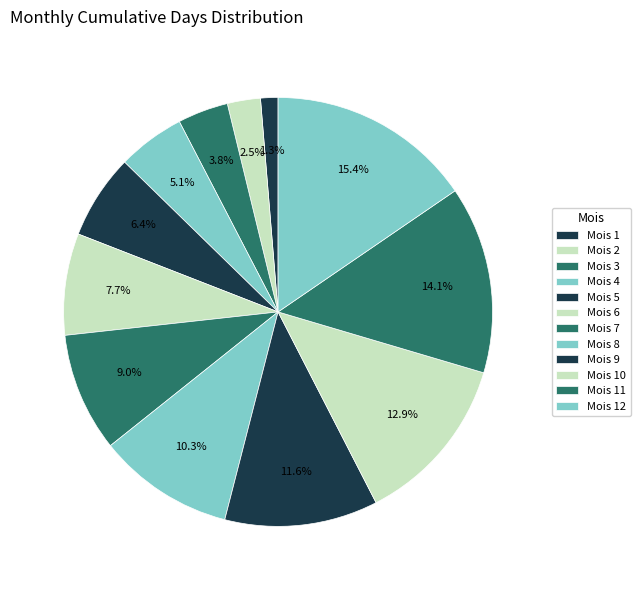

Count the number of slices in the pie.

12